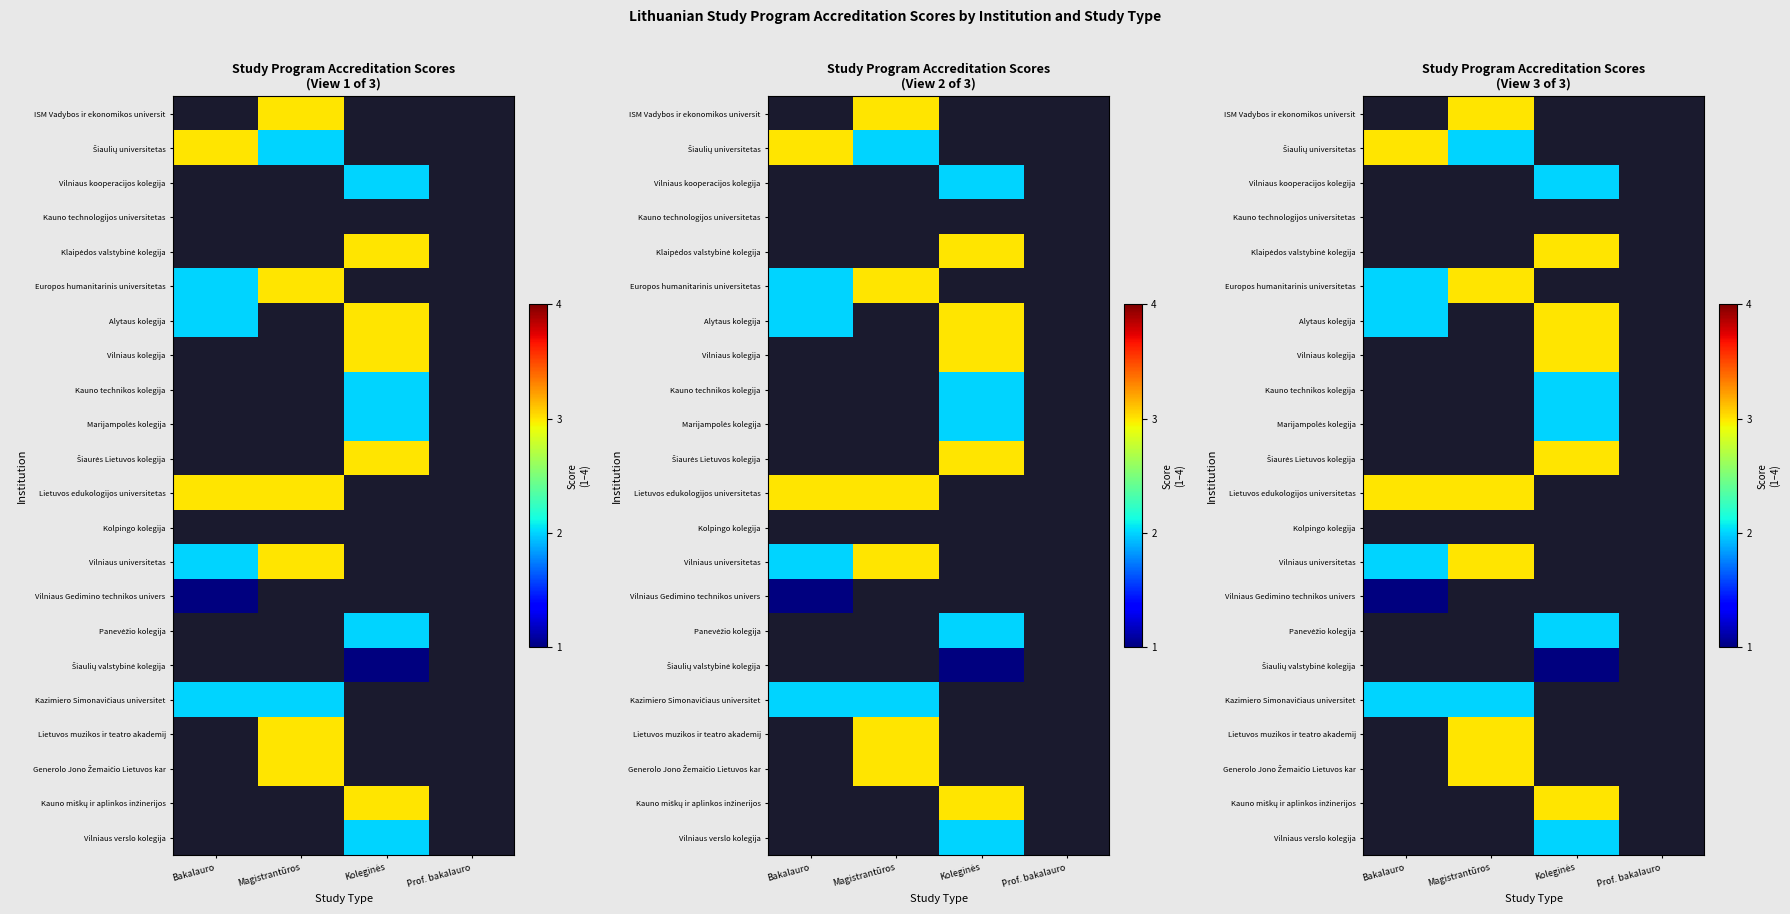

How many positive values does the Vilniaus kooperacijos kolegija series have?

1